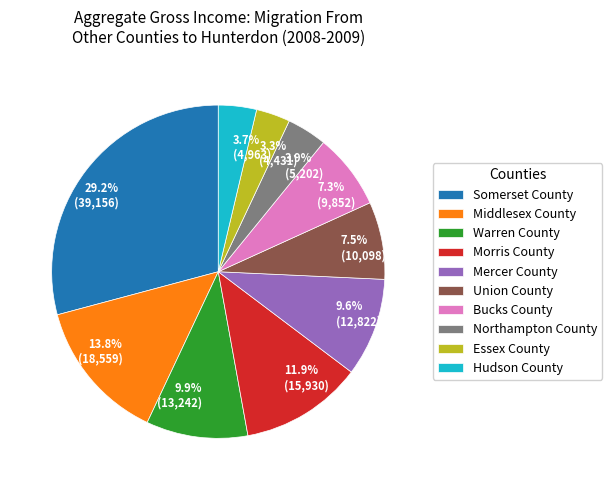

To the nearest percent, what is the difference between the Union County and Middlesex County slice percentages?

6%